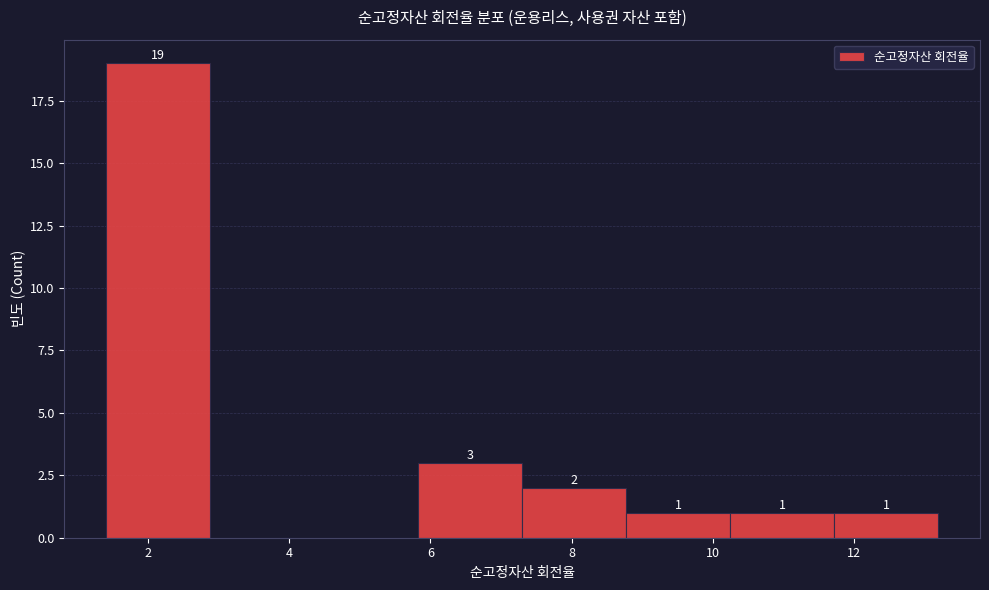

Over which range of the x-axis is the bar tallest?

1.4 to 2.8